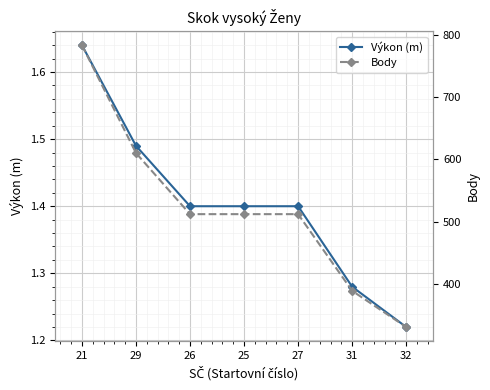

What is the label of the 2nd point from the left?

29